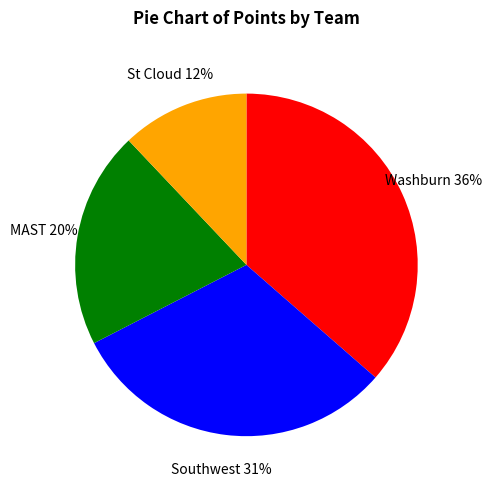

What is the ratio of the value at Washburn to the value at MAST?

1.8